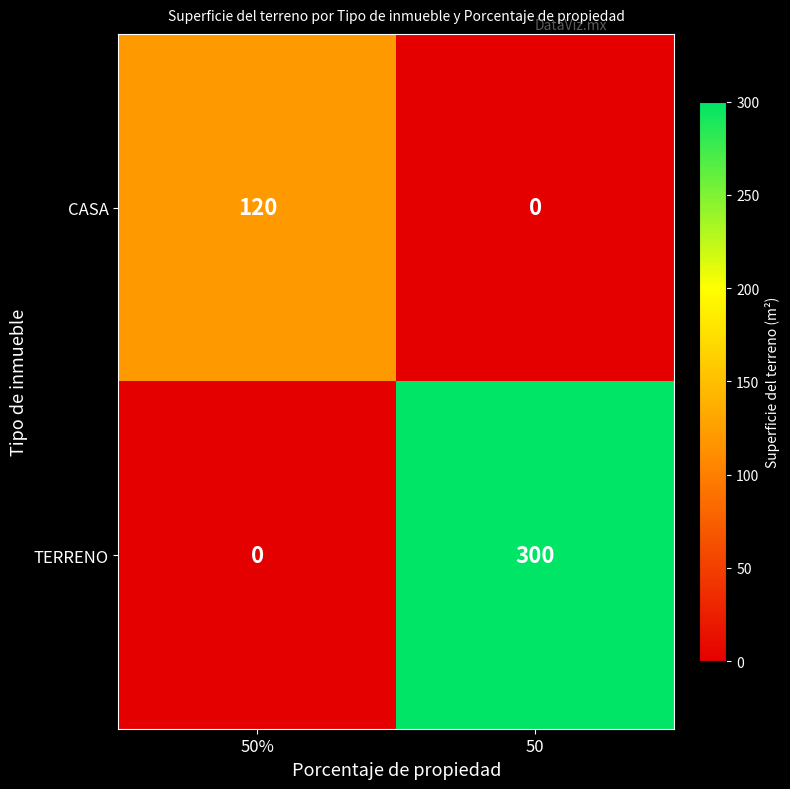

Reading left to right, list all the values displayed in this chart.

CASA: 50%=120	50=0
TERRENO: 50%=0	50=300